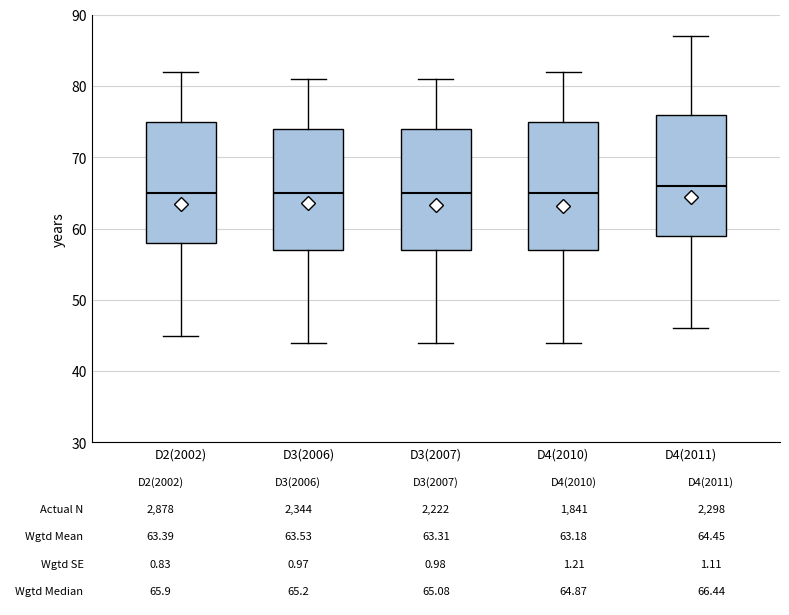

Which box is the tallest, from its lower edge to its upper edge?

D4(2010)